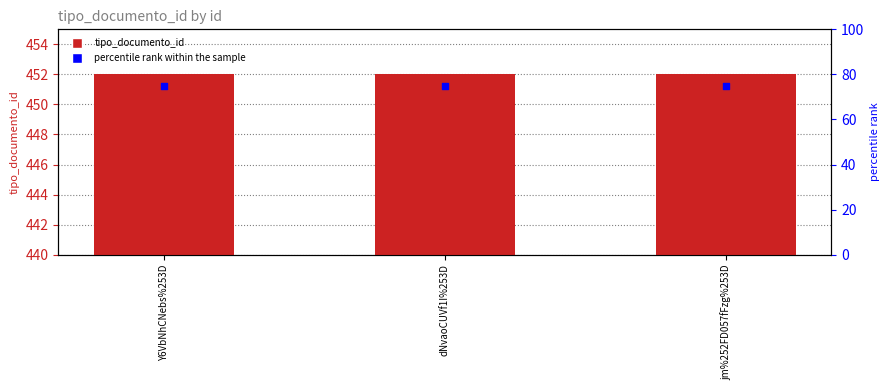

Which series contains the lowest Y value?

percentile rank within the sample